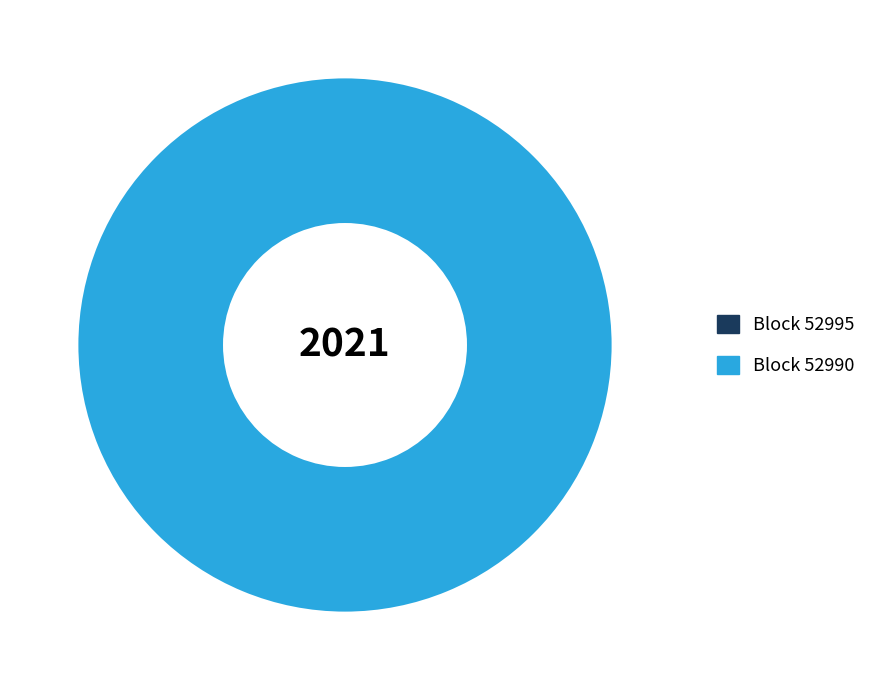

How many segments does this pie chart have?

2